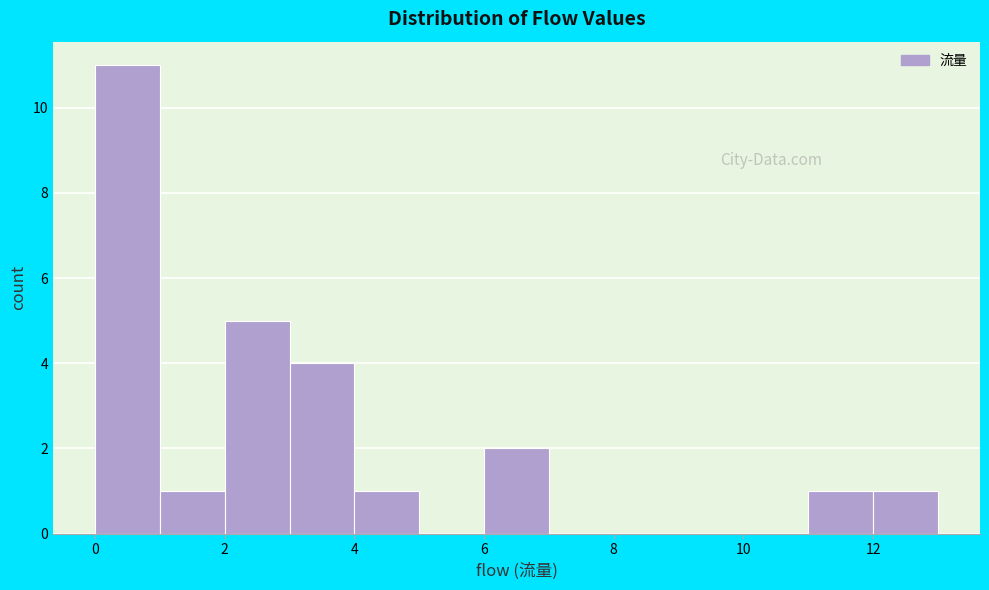

Reading left to right, list every bar in this chart as the range it spans on the x-axis followed by its height. The values are not printed on the chart, so give them approximately, as read against the axis.

0 to 1: 11
1 to 2: 1
2 to 3: 5
3 to 4: 4
4 to 5: 1
5 to 6: 0
6 to 7: 2
7 to 8: 0
8 to 9: 0
9 to 10: 0
10 to 11: 0
11 to 12: 1
12 to 13: 1